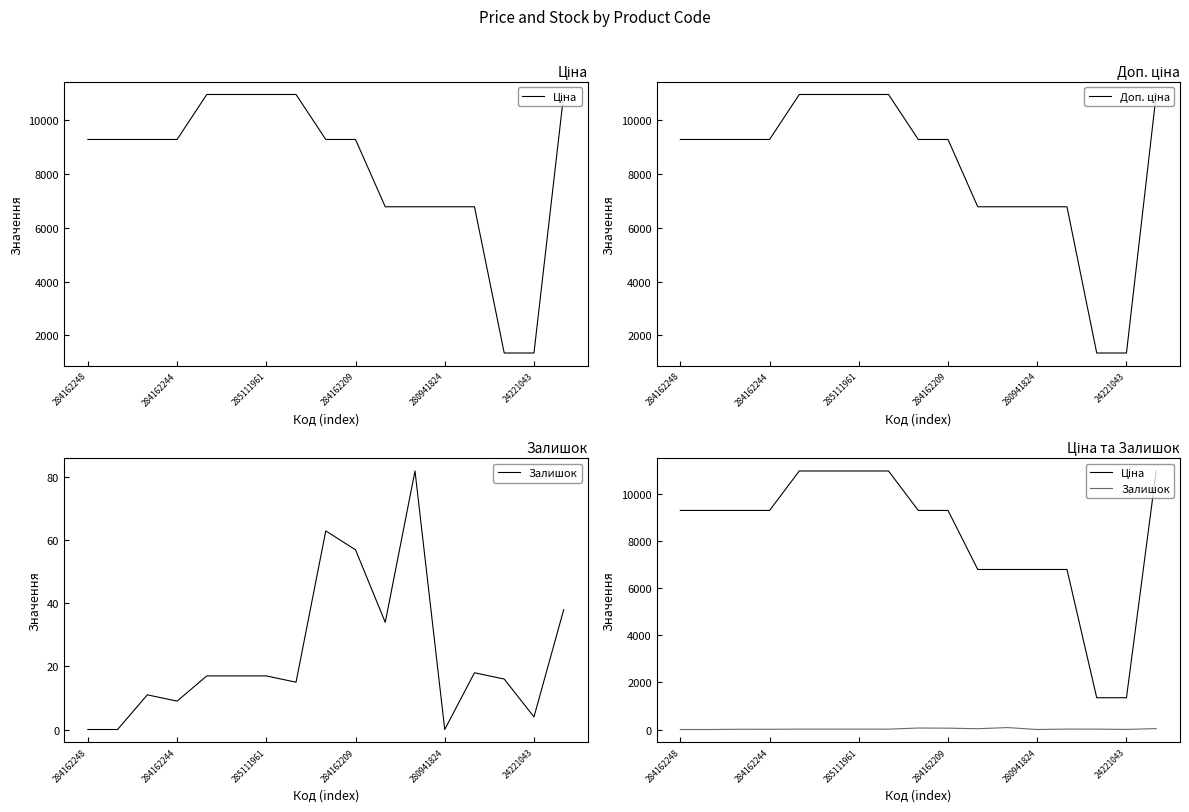

Which series has the largest range (max minus min)?

Ціна